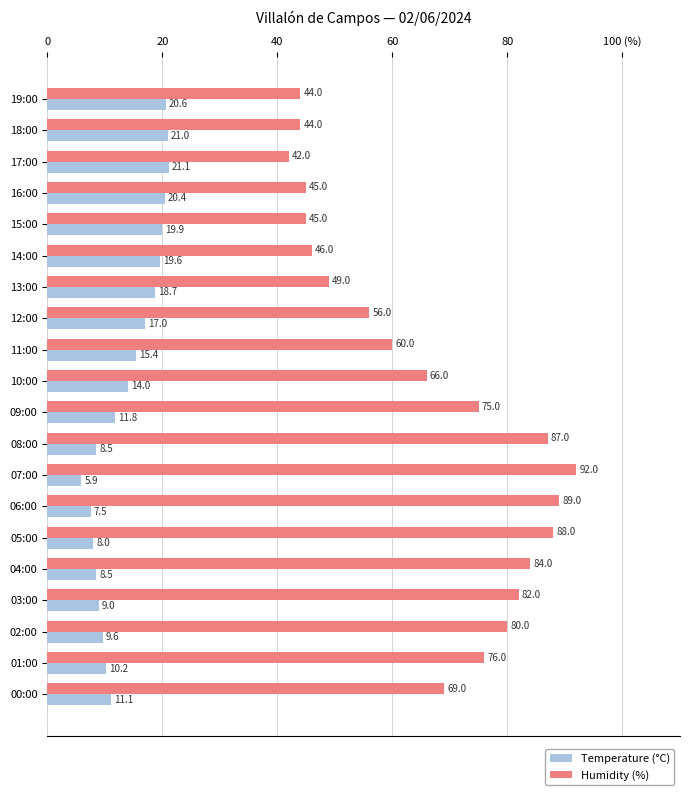

Which series has the largest range (max minus min)?

Humidity (%)